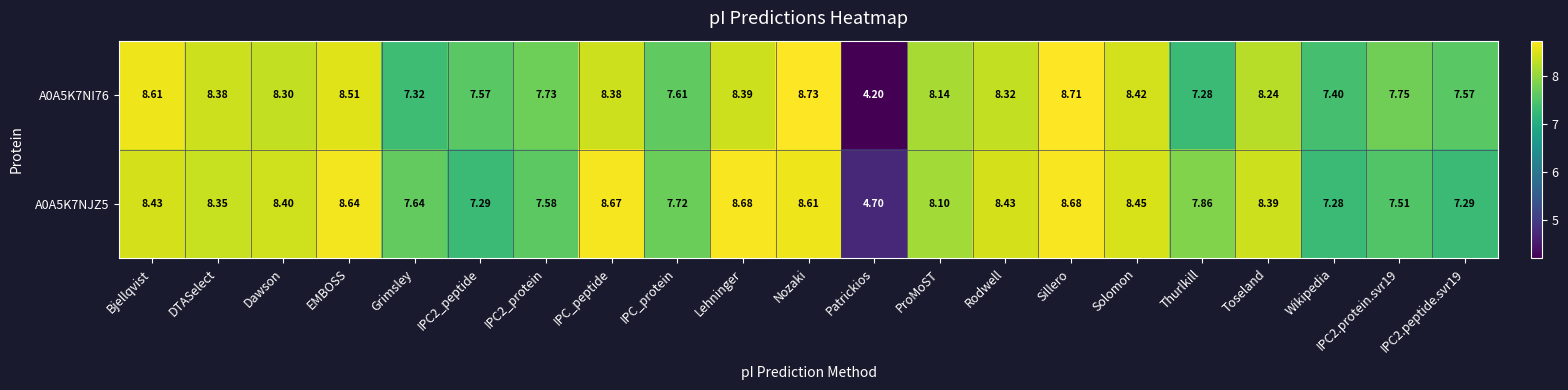

Between IPC_protein and Toseland, which series saw the biggest shift?

A0A5K7NJZ5